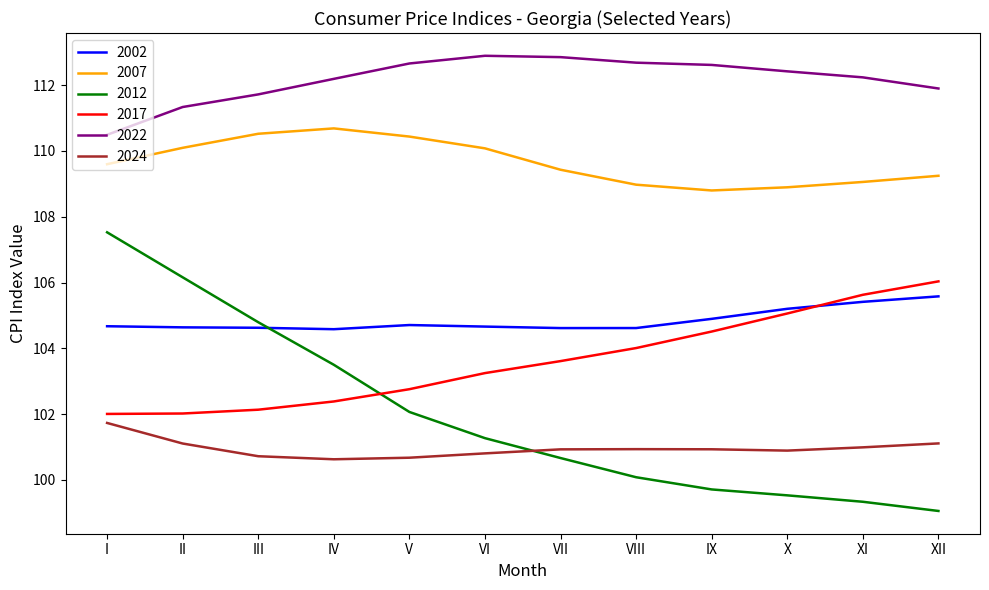

What is the highest value of the 2012 series?

107.5